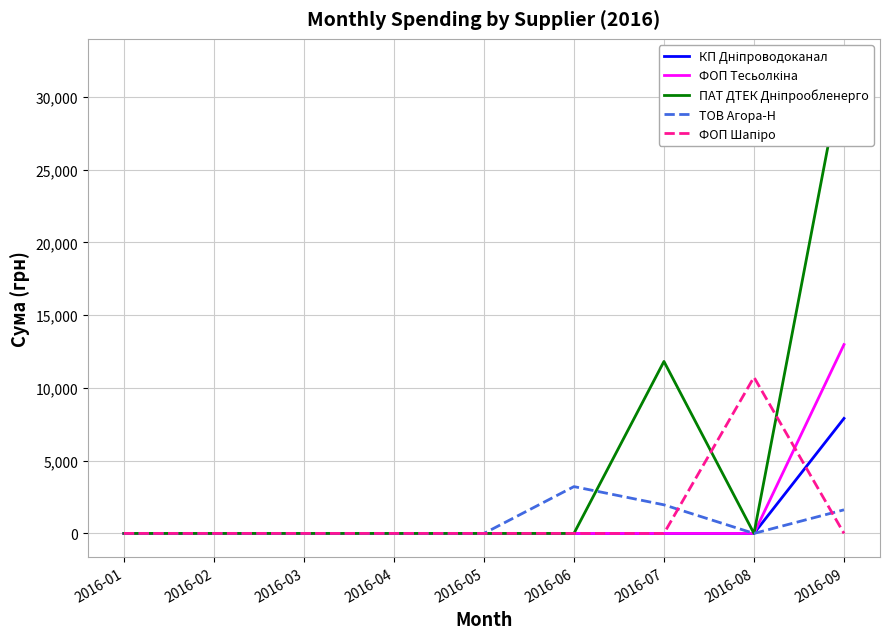

The КП Дніпроводоканал series shows -2630.8 at 2016-07. True or false?

False